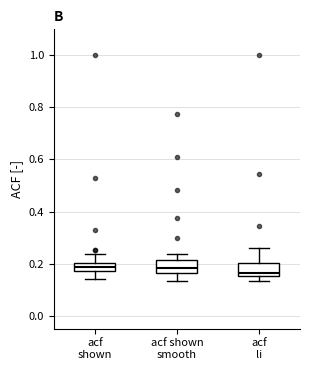

Reading left to right, transcribe this box plot: for each box, give where its median line is, the range the box spans, and where its two whiskers end, as read against the y-axis. The values are not printed on the chart, so give them approximately, as read against the axis.

acf shown: median 0.18 (inside the box), box 0.18 to 0.20, whiskers 0.14 to 0.24
acf shown smooth: median 0.18, box 0.16 to 0.22, whiskers 0.14 to 0.24
acf li: median 0.16 (just above the box's lower edge), box 0.16 to 0.20, whiskers 0.14 to 0.26